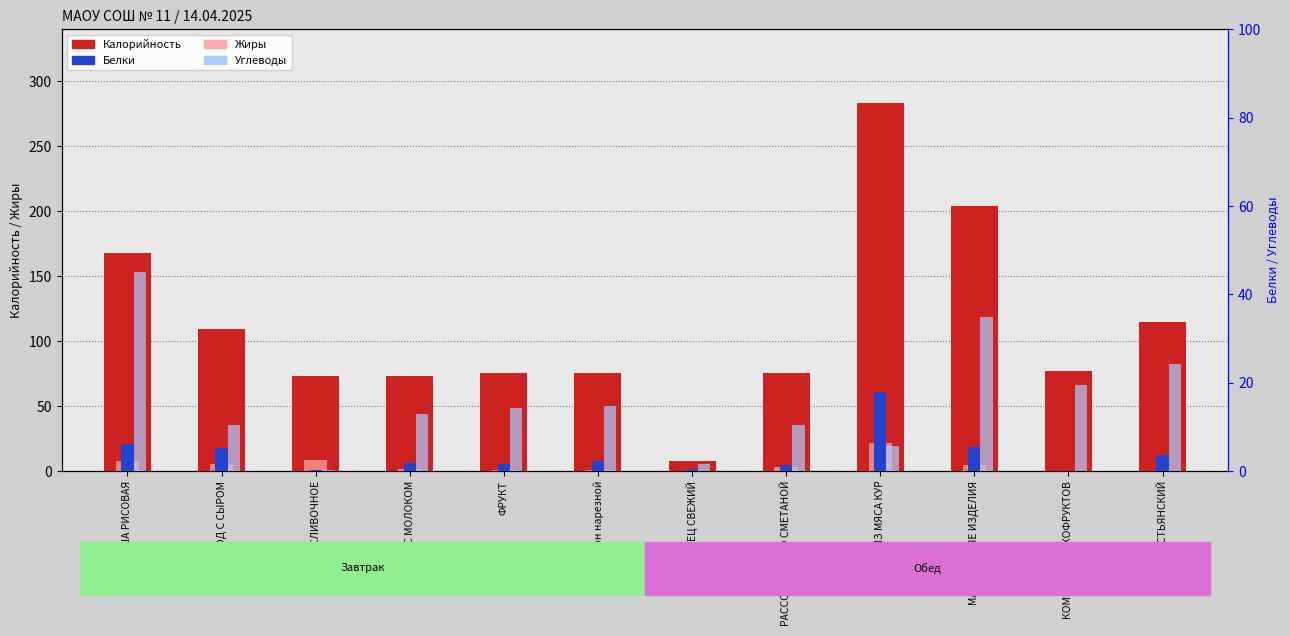

What position from the right is КНЕЛИ ИЗ МЯСА КУР?

4